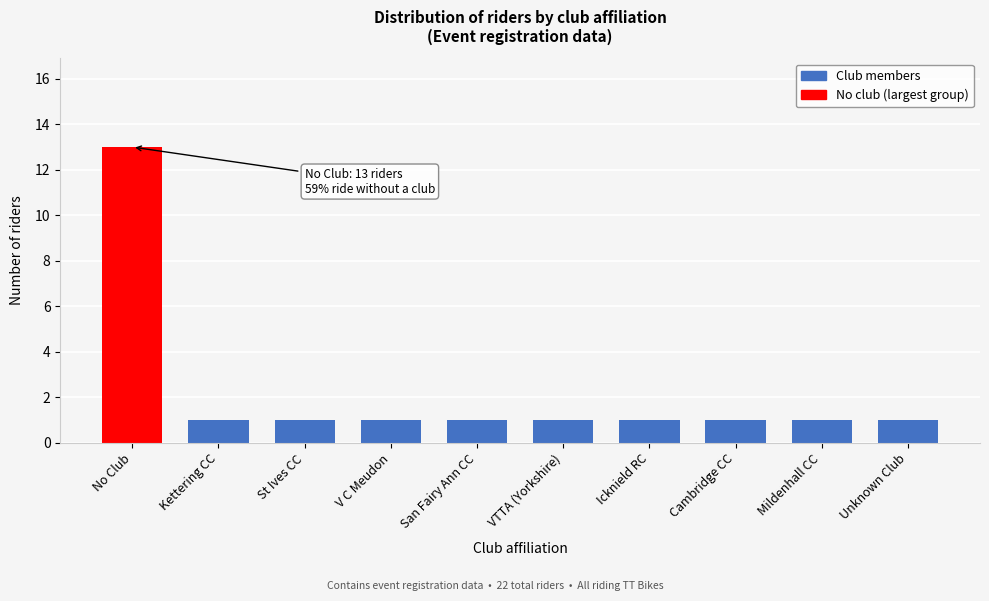

Reading right to left, what are all the values shown in this chart?

Unknown Club=1	Mildenhall CC=1	Cambridge CC=1	Icknield RC=1	VTTA (Yorkshire)=1	San Fairy Ann CC=1	V C Meudon=1	St Ives CC=1	Kettering CC=1	No Club=13